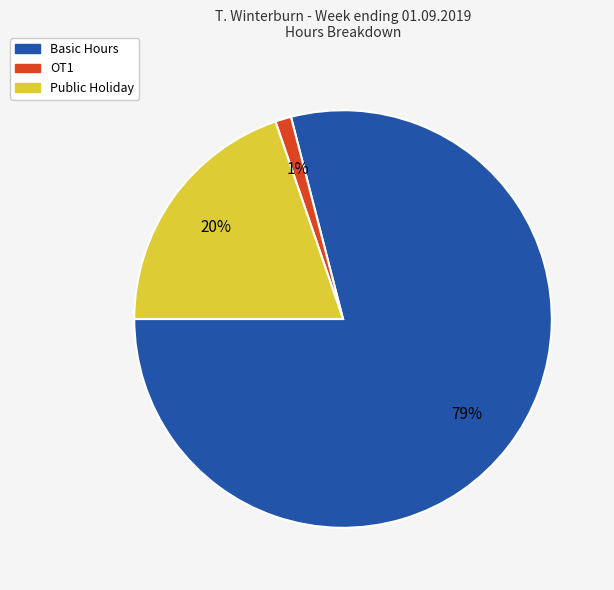

How many slices are in this pie chart?

3